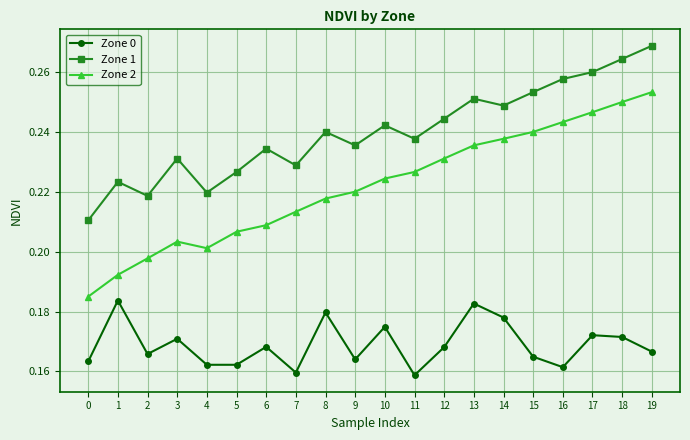

In Zone 2, how many points are lower than both neighbors (excluding endpoints)?

1